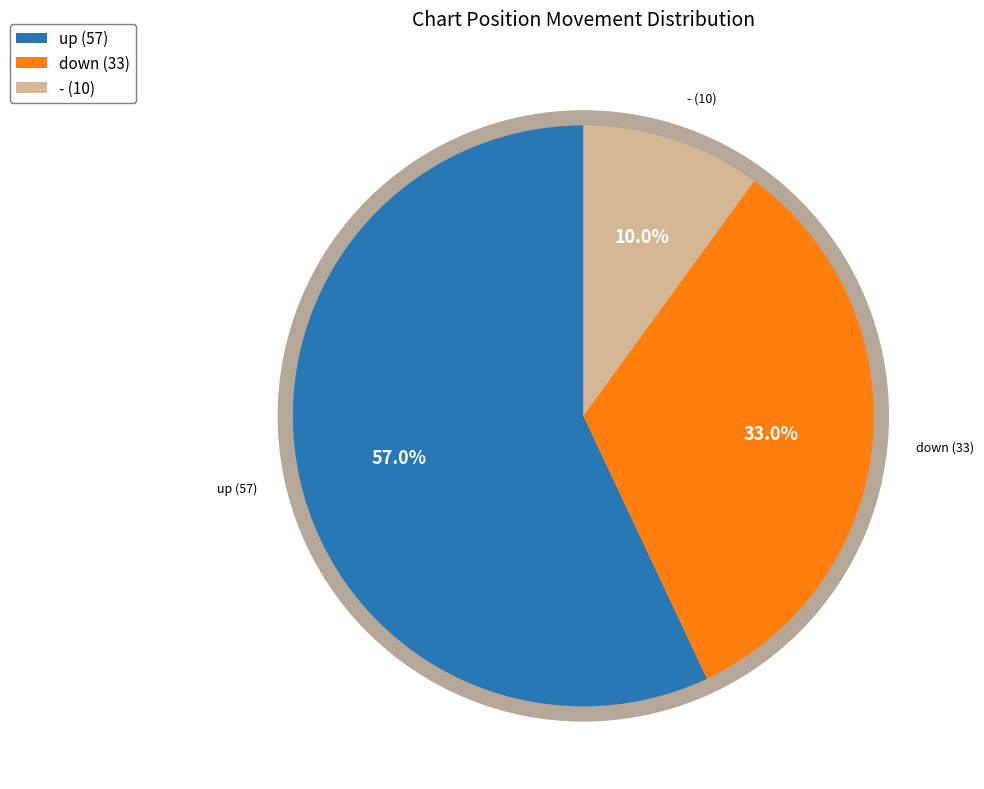

To the nearest percent, what portion does down represent?

33%